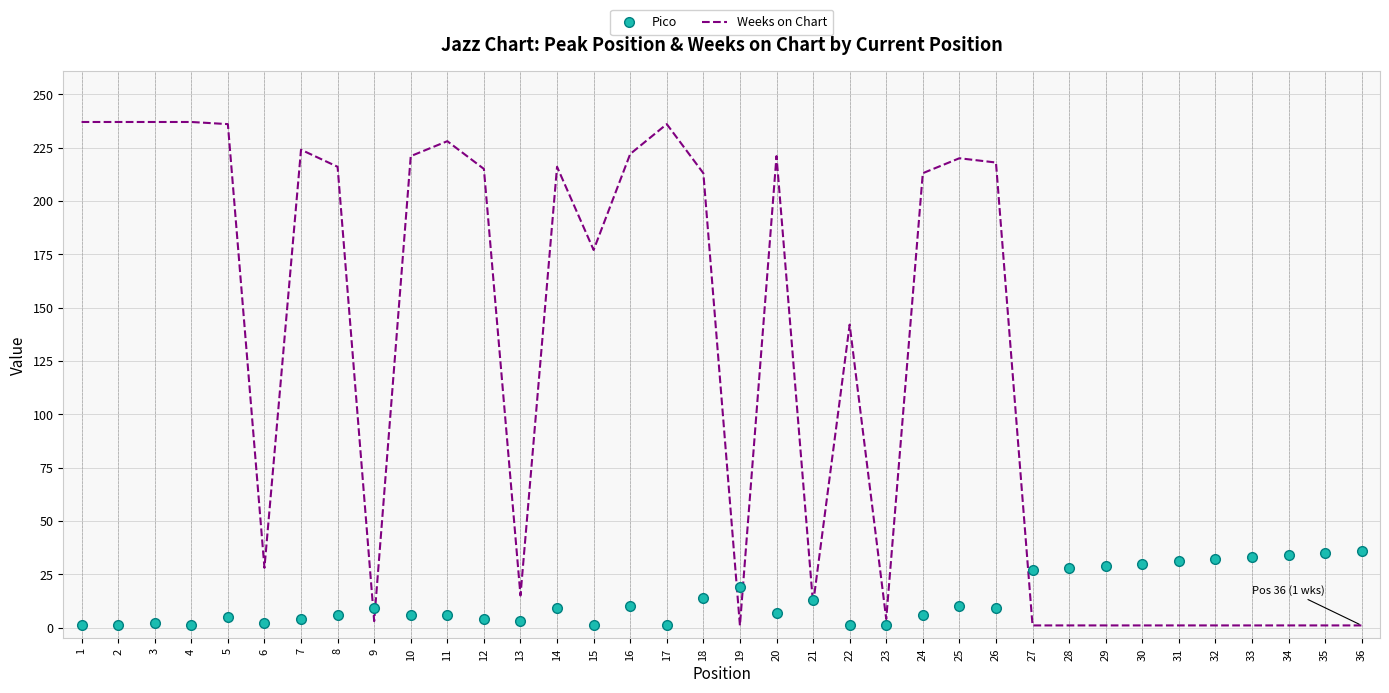

The value of Weeks on Chart at 20 is 221. True or false?

True